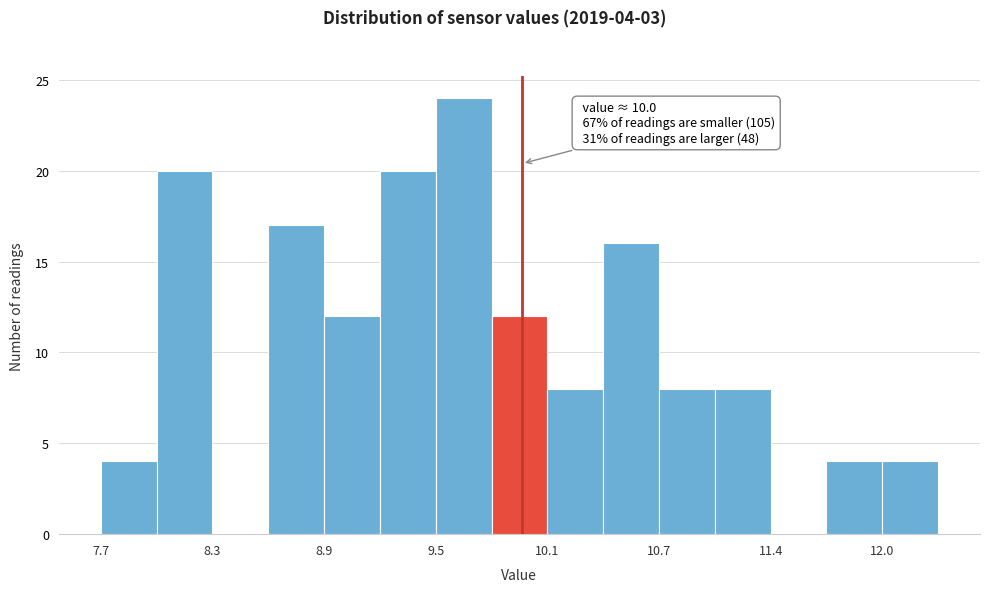

Around what value on the x-axis is the tallest bar? Give the approximate position of its centre, as read against the axis.

9.7